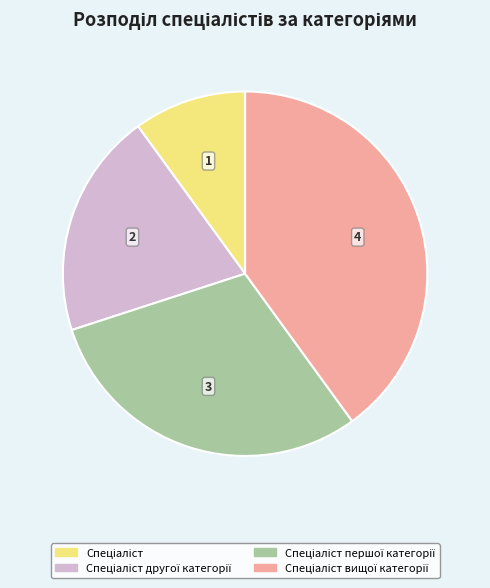

Is there any slice that represents more than half of the pie?

No